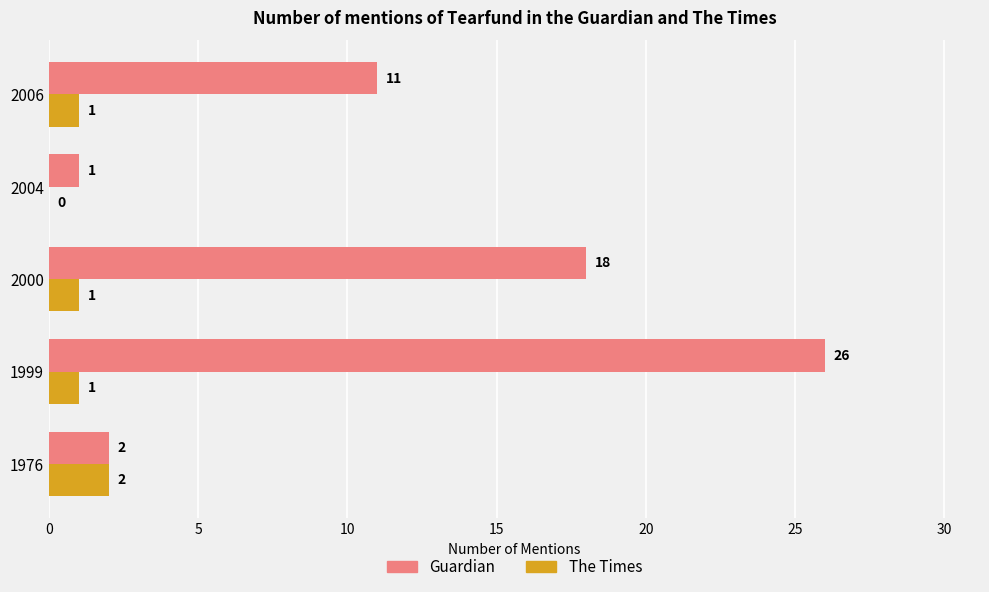

True or false: Guardian has a value of 8 at 1999.

False